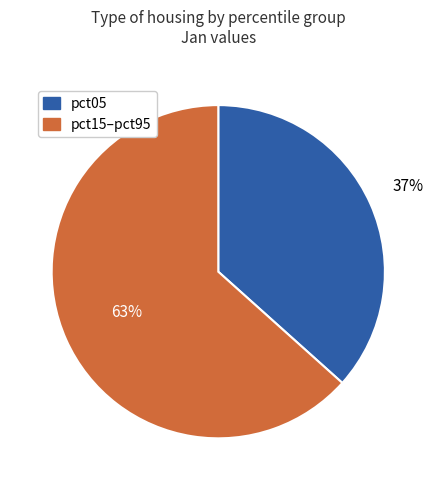

To the nearest percent, what is the average slice percentage?

50%